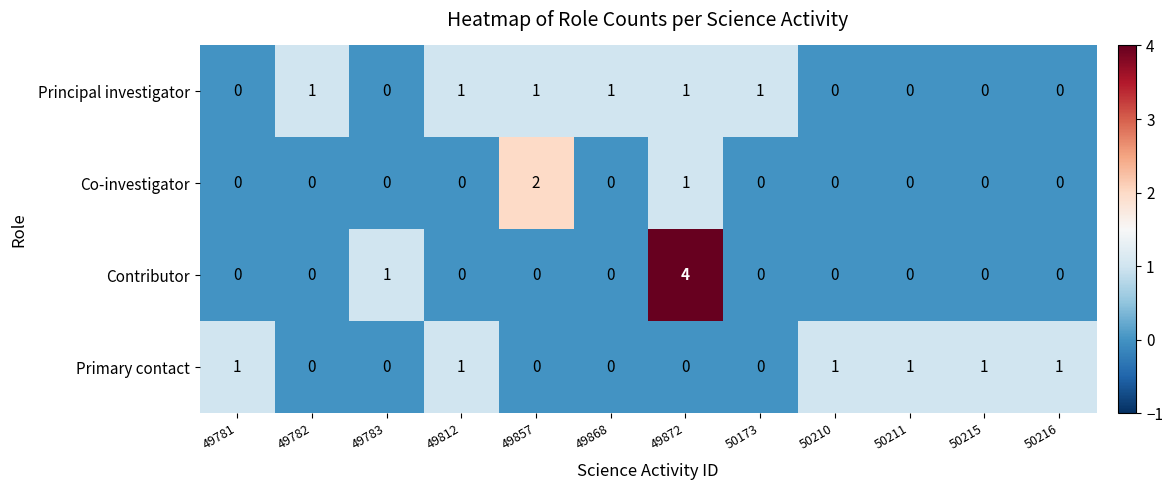

Where is Contributor nearest to the value 2?

49783